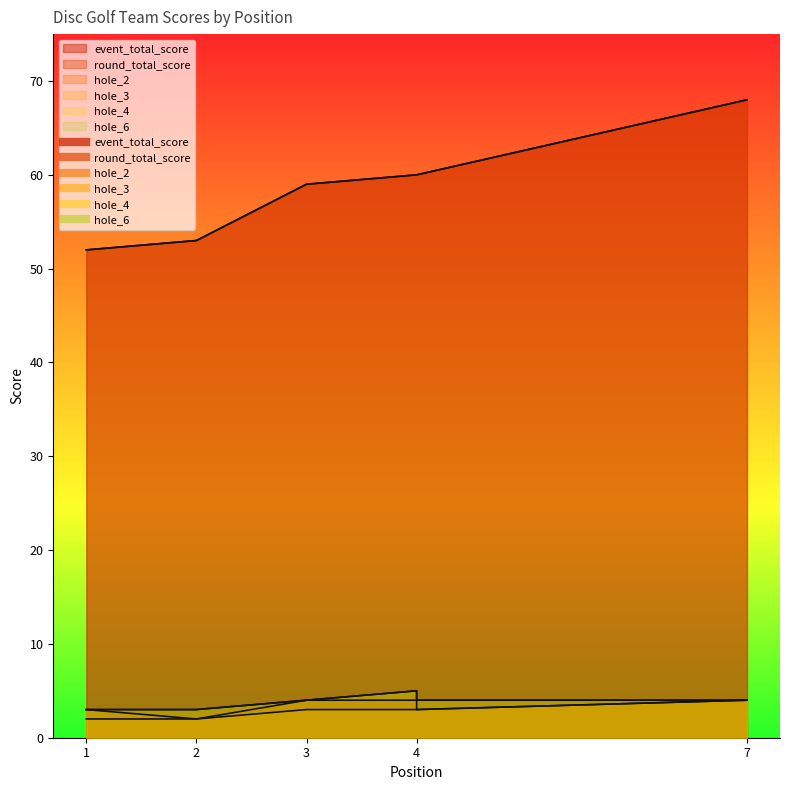

At which category is the sum across all series the highest?

7